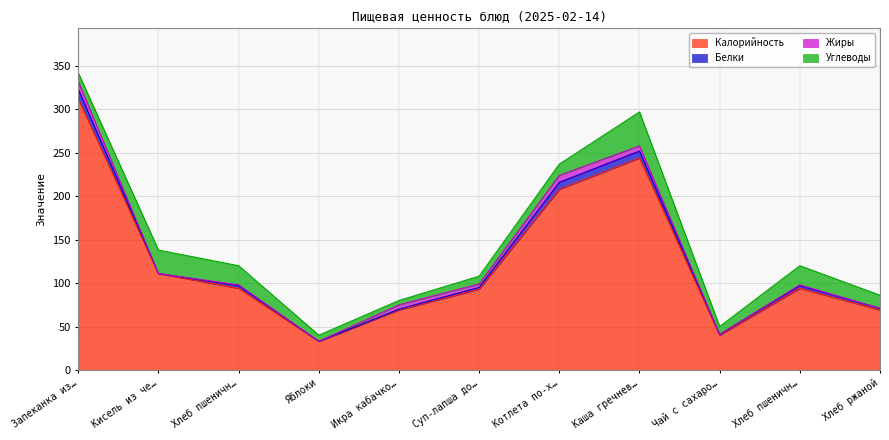

Where does the Калорийность series first go above 94?

Запеканка из…